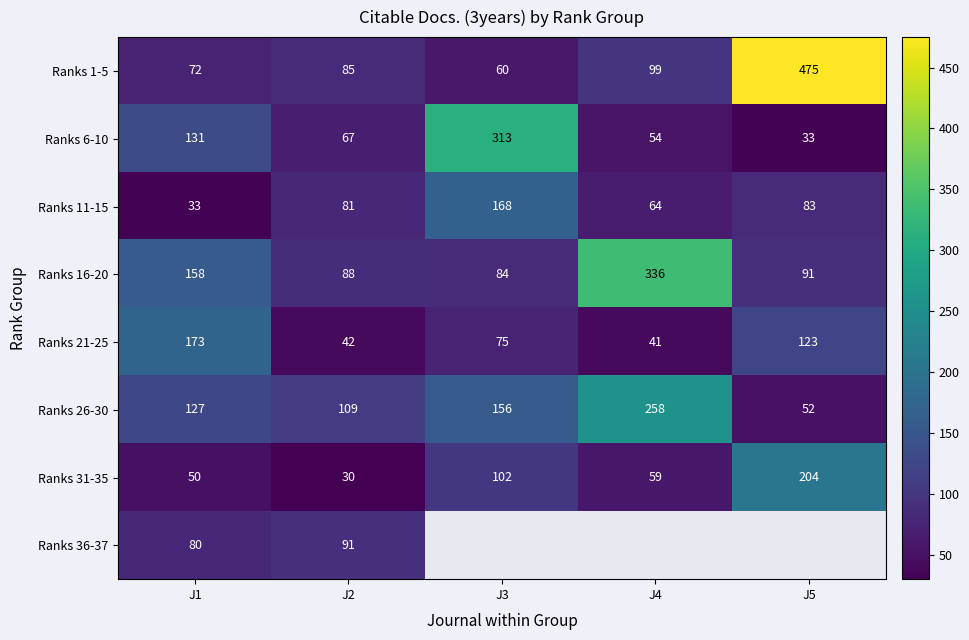

Where is Ranks 21-25 nearest to the value 107?

J5